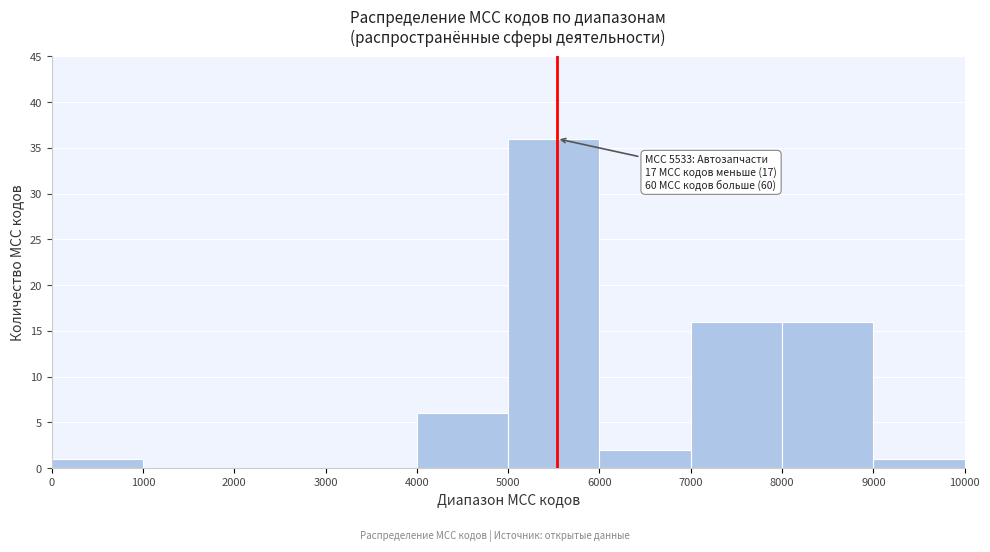

Which range on the x-axis has the tallest bar?

5000 to 6000